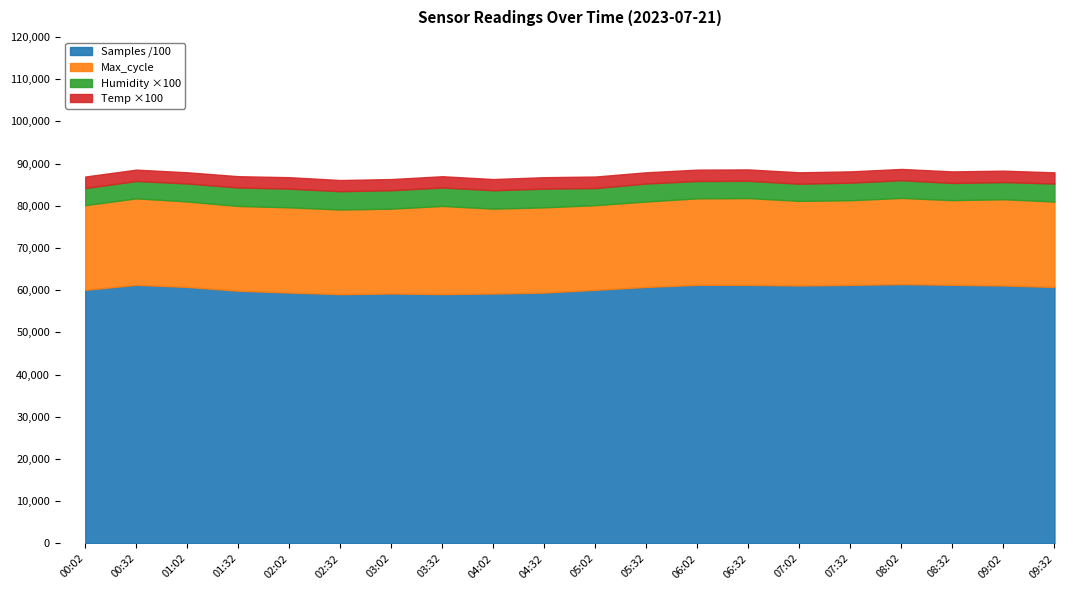

What is the lowest value of the Samples /100 series?

59075.5